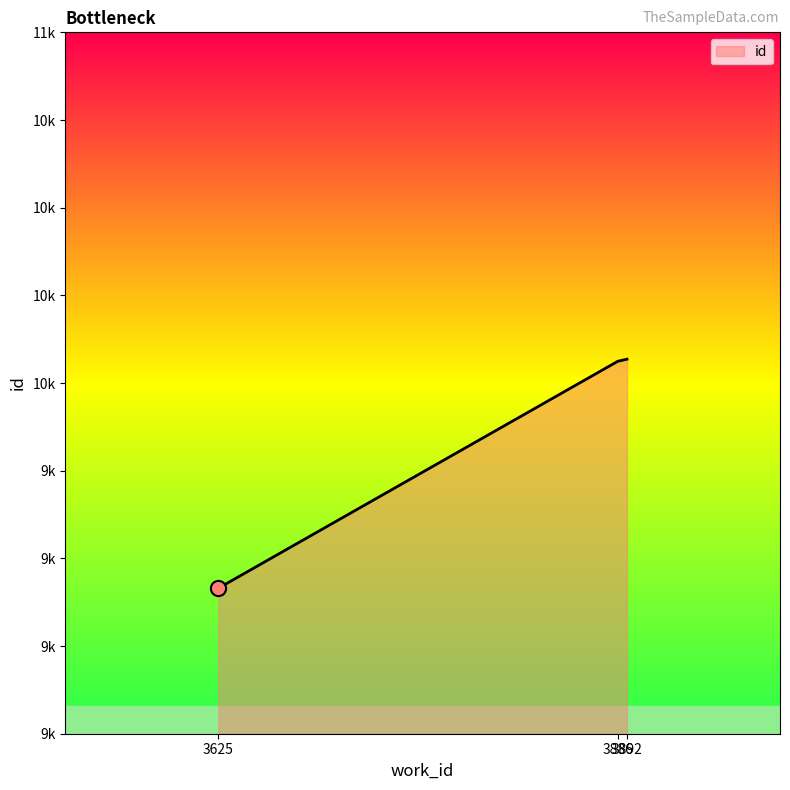

Approximately how many times larger is the value at 3625 compared to 3886?

0.9